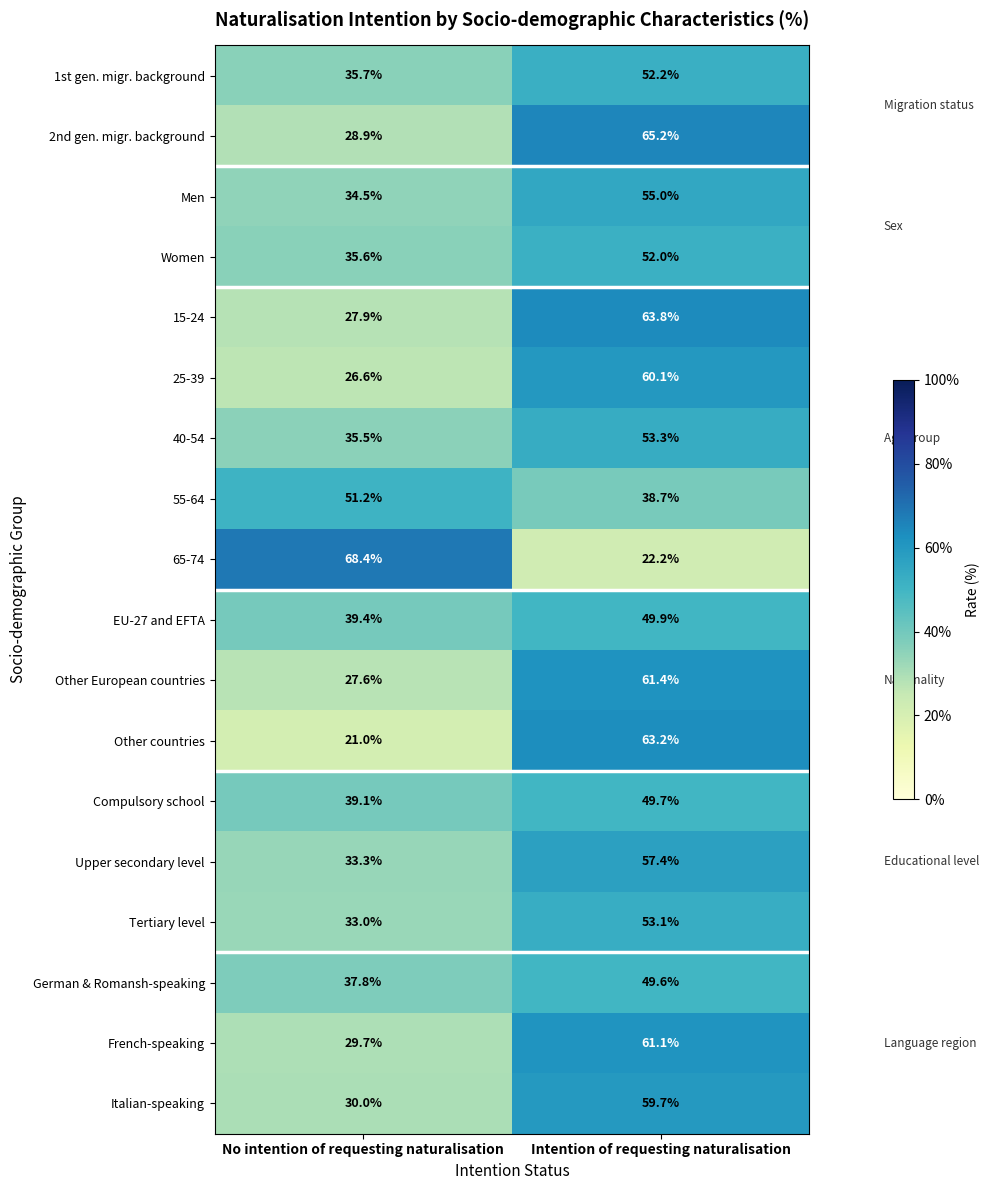

What is the maximum value for Tertiary level?

53.1